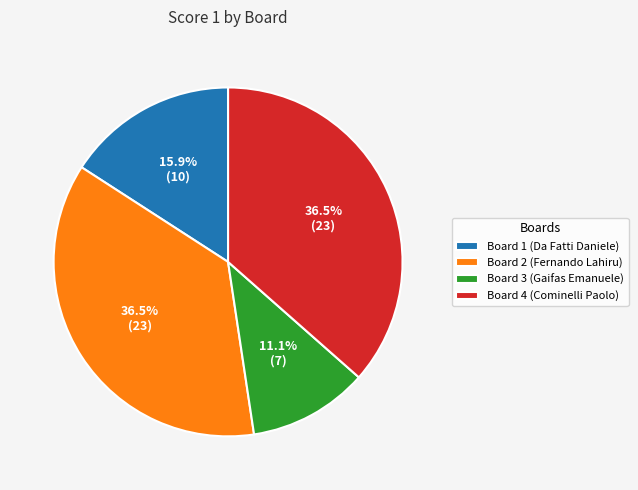

Is there any slice that represents more than half of the pie?

No